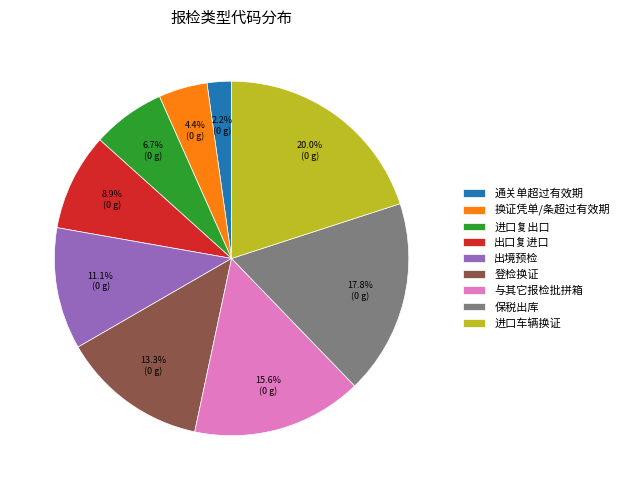

To the nearest percent, what is the difference between the largest and smallest slice percentages?

18%